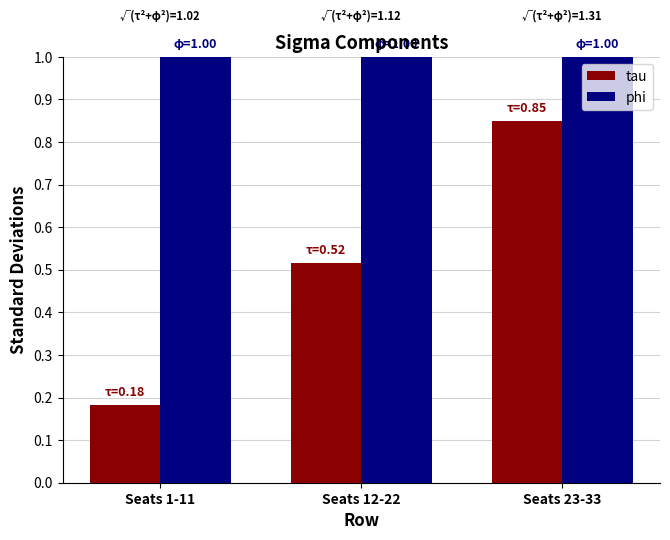

Which series has the largest total across all categories?

phi